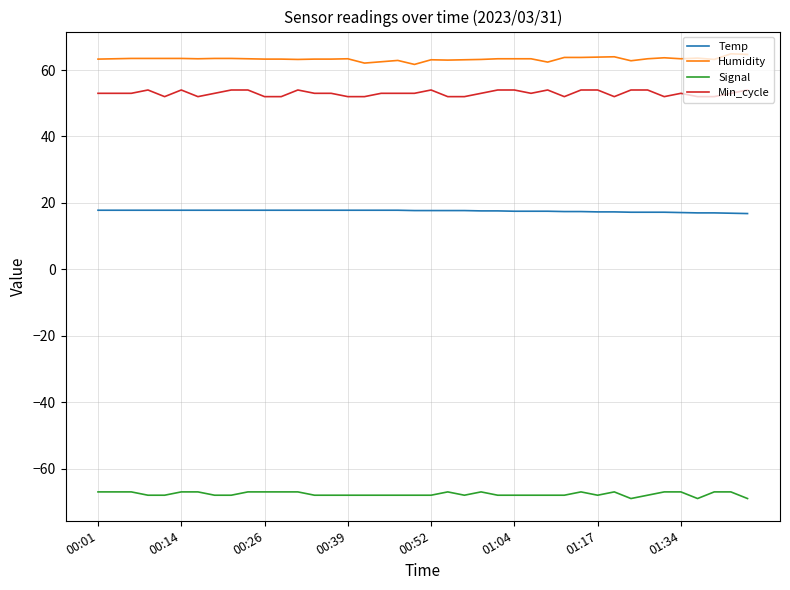

What are all the series names shown in the legend?

Temp, Humidity, Signal, Min_cycle